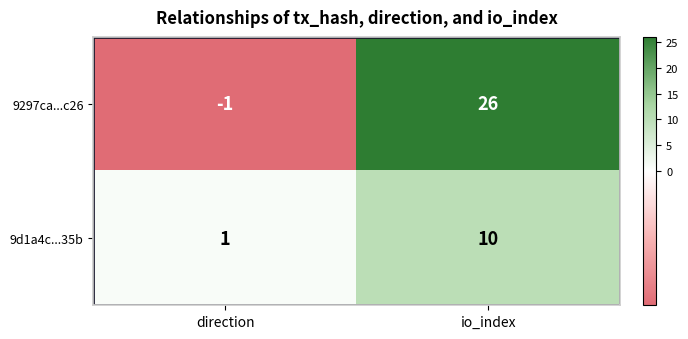

What is the smallest value displayed?

-1